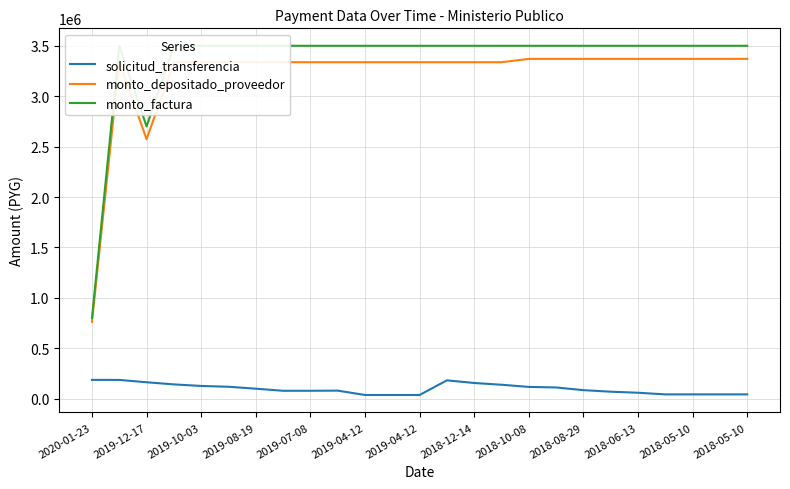

What are all the series names shown in the legend?

solicitud_transferencia, monto_depositado_proveedor, monto_factura